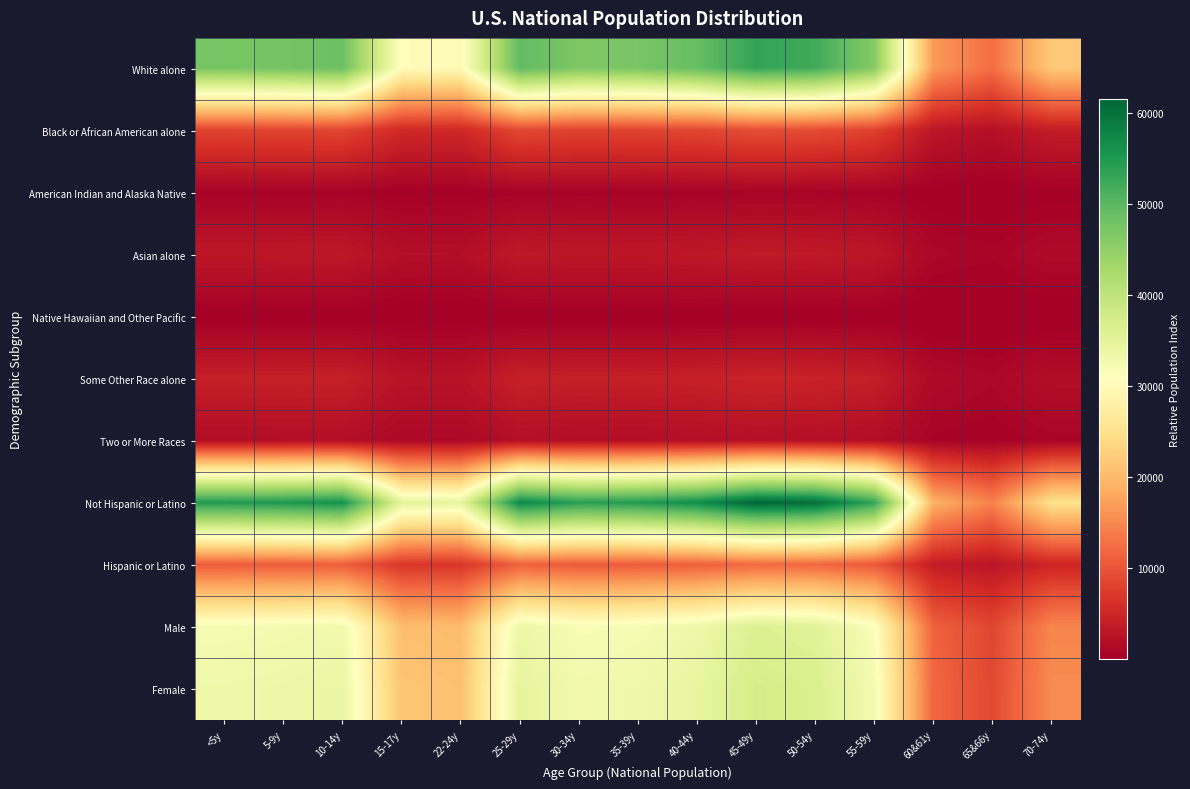

How many distinct data groups are displayed?

11